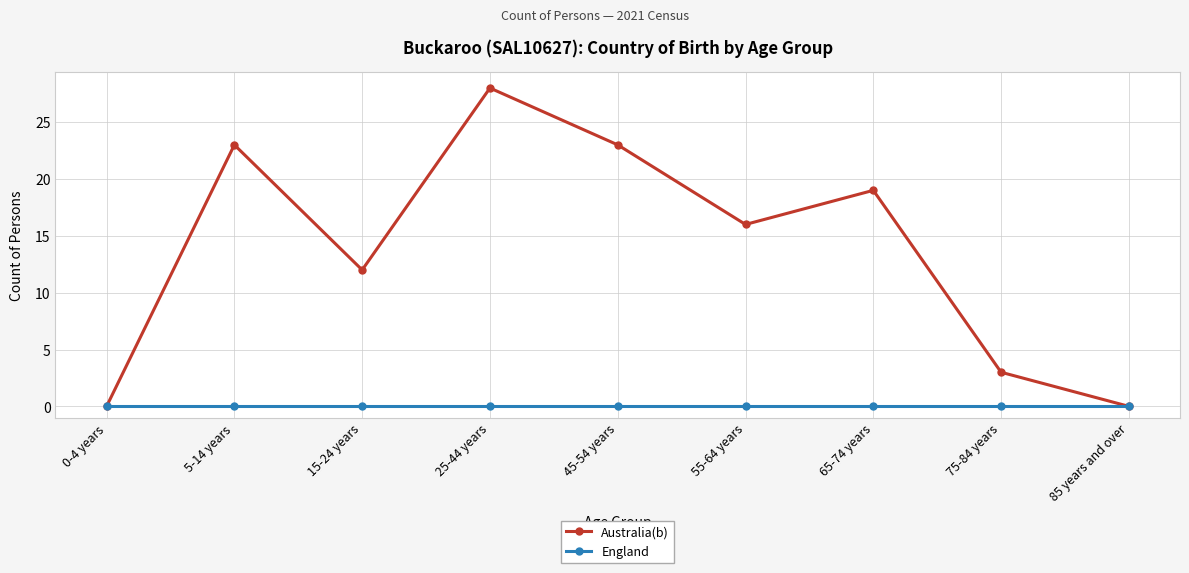

Where does the Australia(b) series first go above 16?

5-14 years